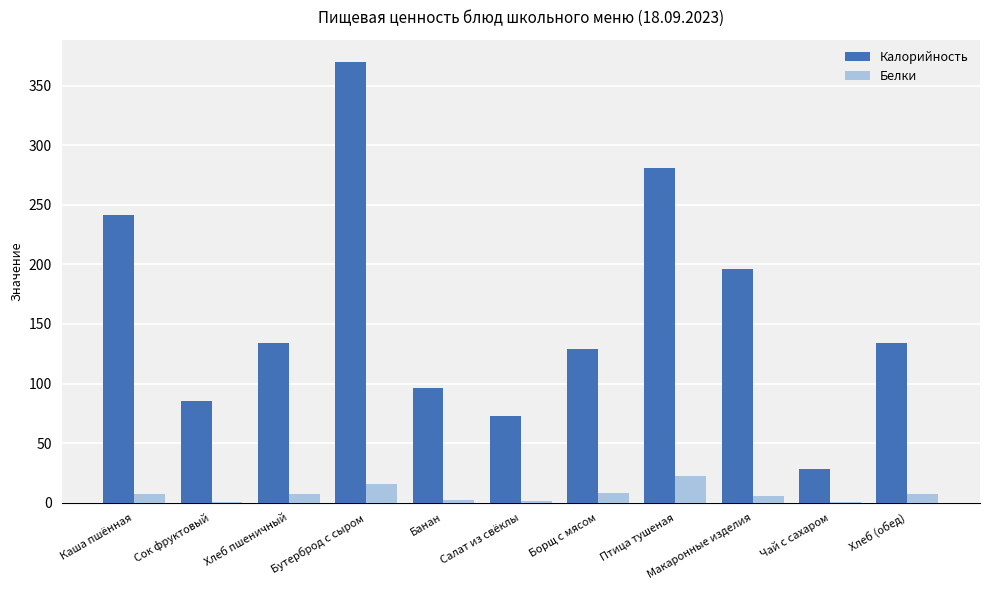

The Калорийность series shows 83.9 at Каша пшённая. True or false?

False